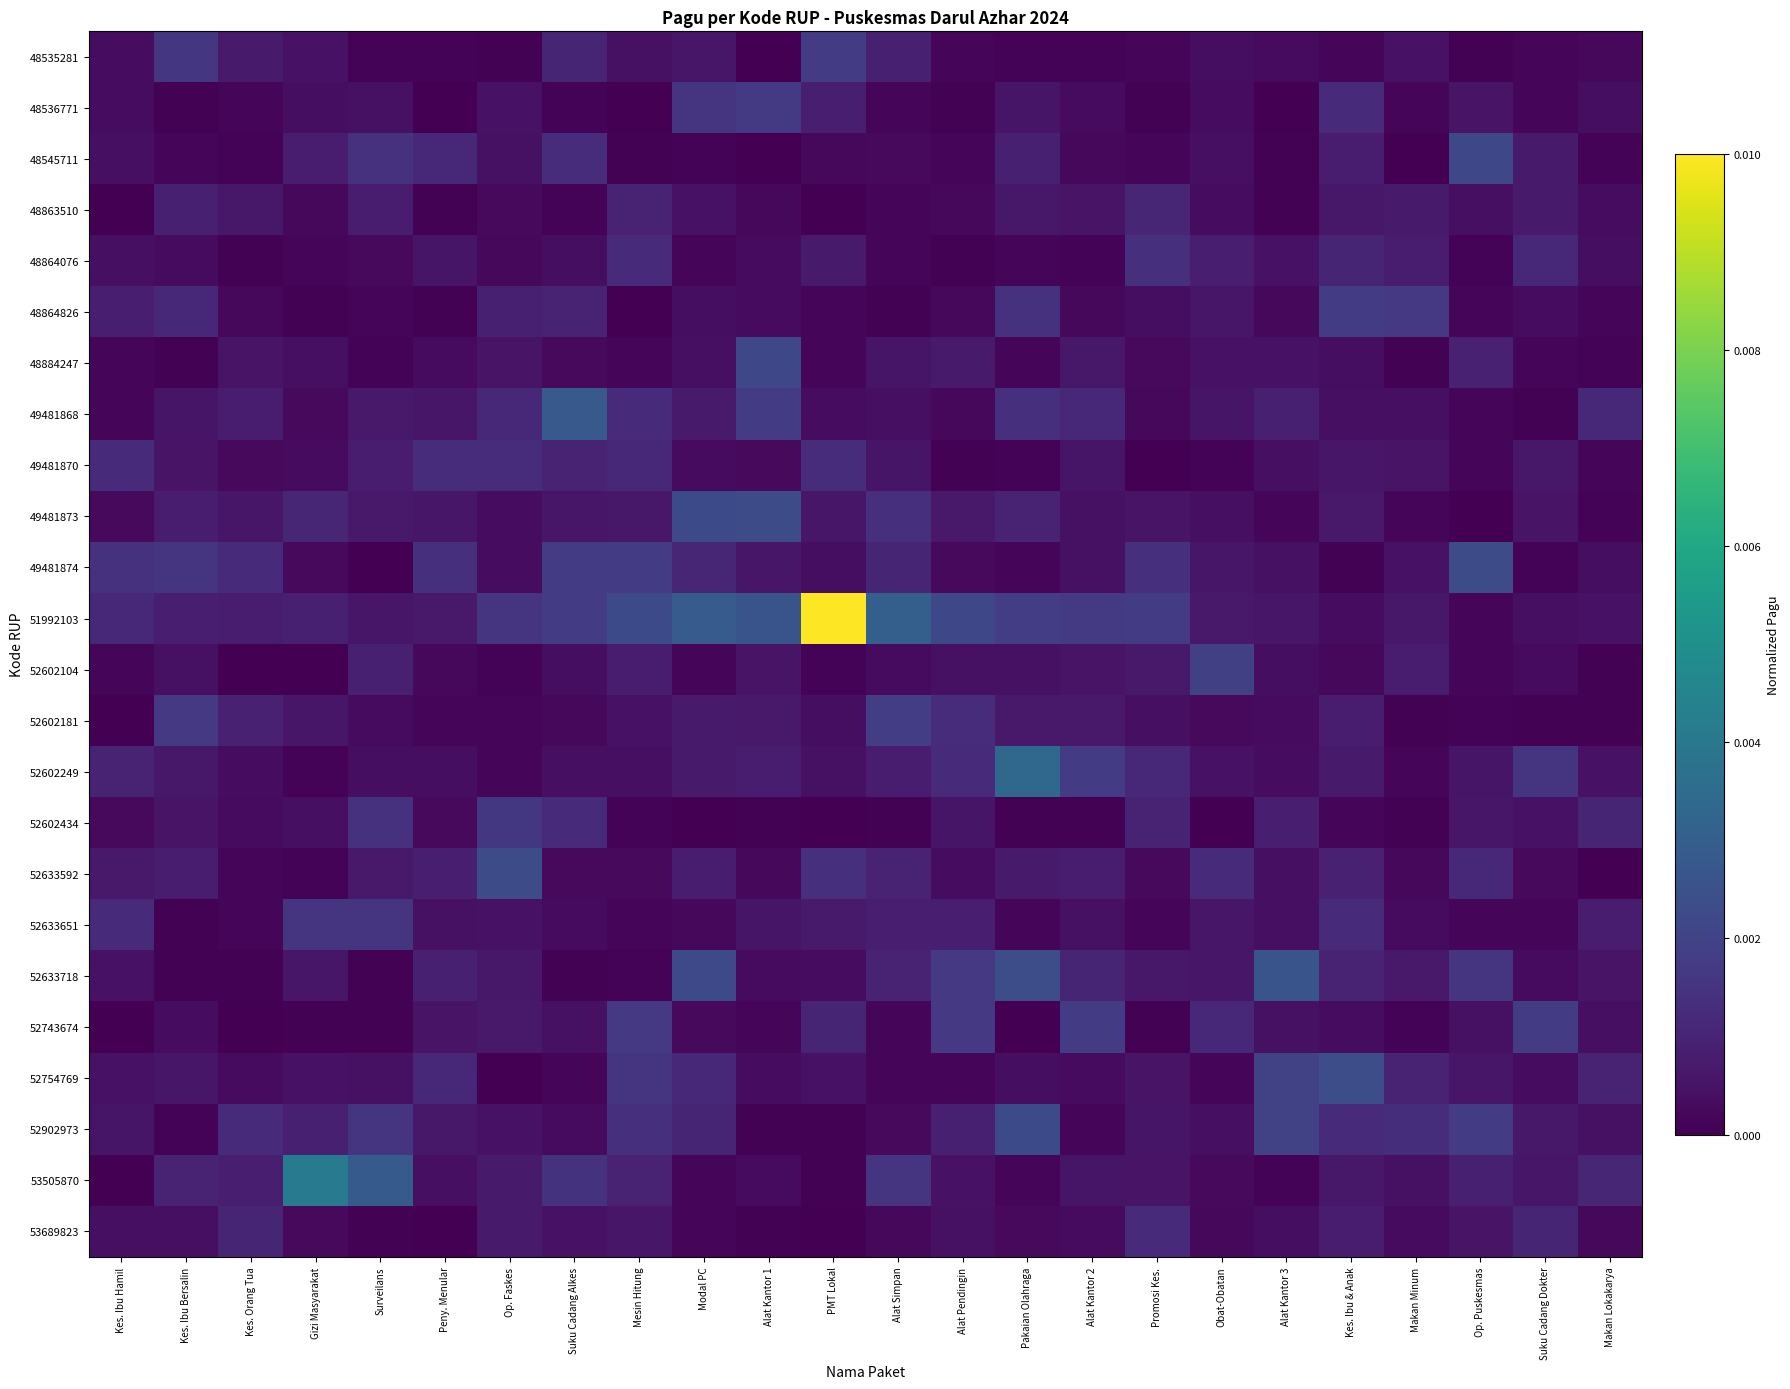

At Mesin Hitung, list the series in order from largest to smallest.

51992103, 49481874, 52743674, 52754769, 52902973, 48864076, 49481868, 49481870, 48863510, 53505870, 52602104, 49481873, 53689823, 52602181, 48535281, 52602249, 52633592, 52633651, 48884247, 52602434, 52633718, 48545711, 48536771, 48864826